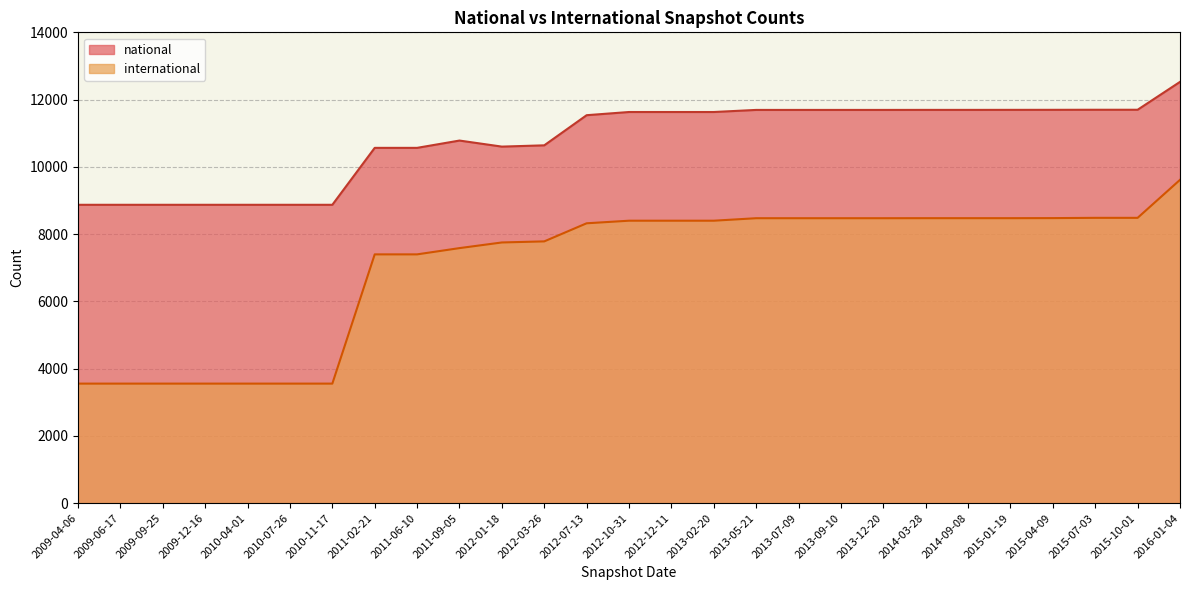

What is the maximum value for national?

12527